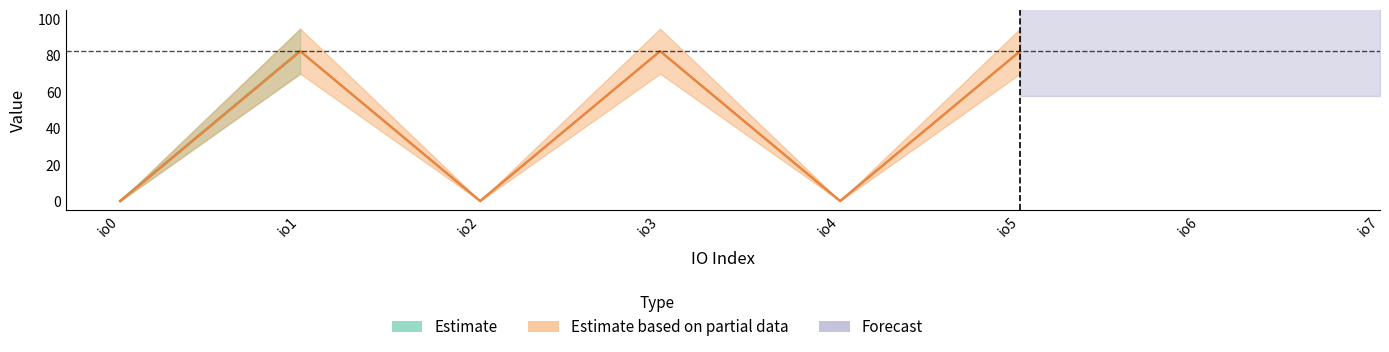

What is the average value?

41.1